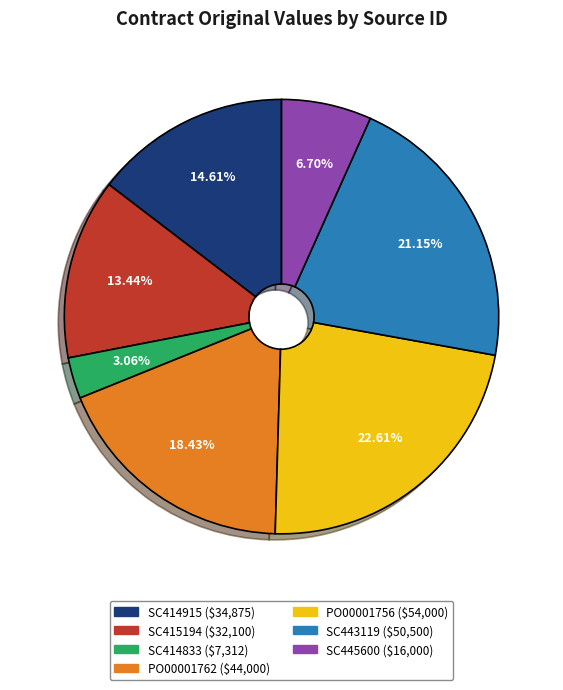

To the nearest percent, what percentage of the pie is SC443119?

21%